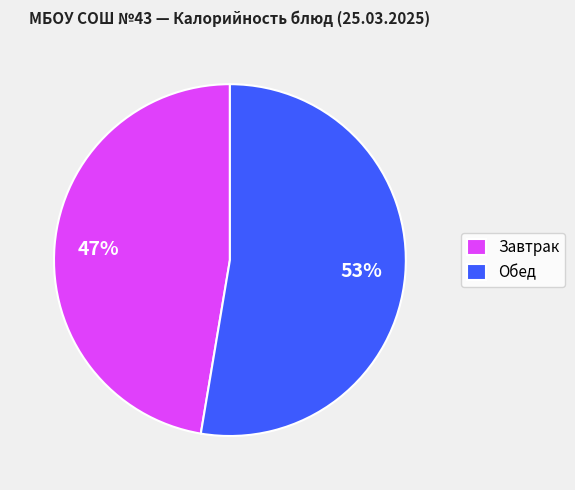

To the nearest percent, what is the average slice percentage?

50%